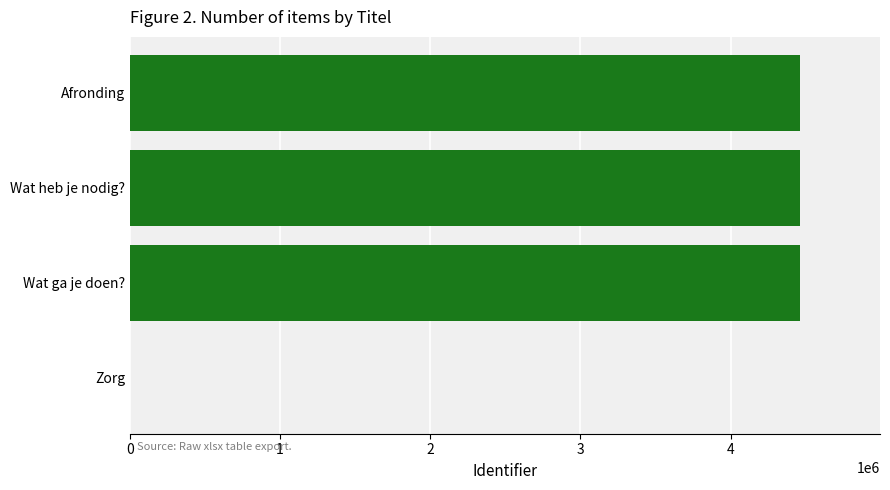

Read the value at Wat heb je nodig?.

4460123